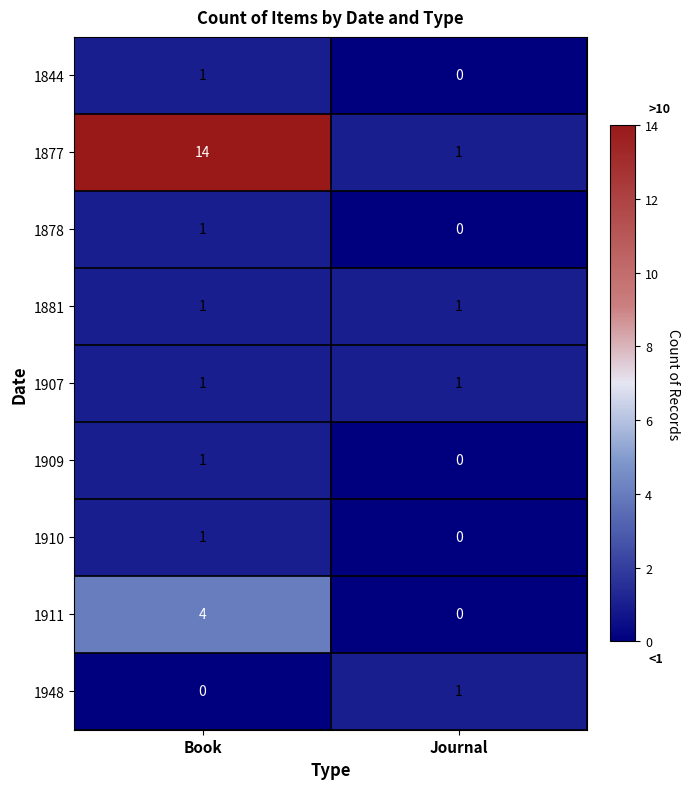

What is the greatest value displayed?

14